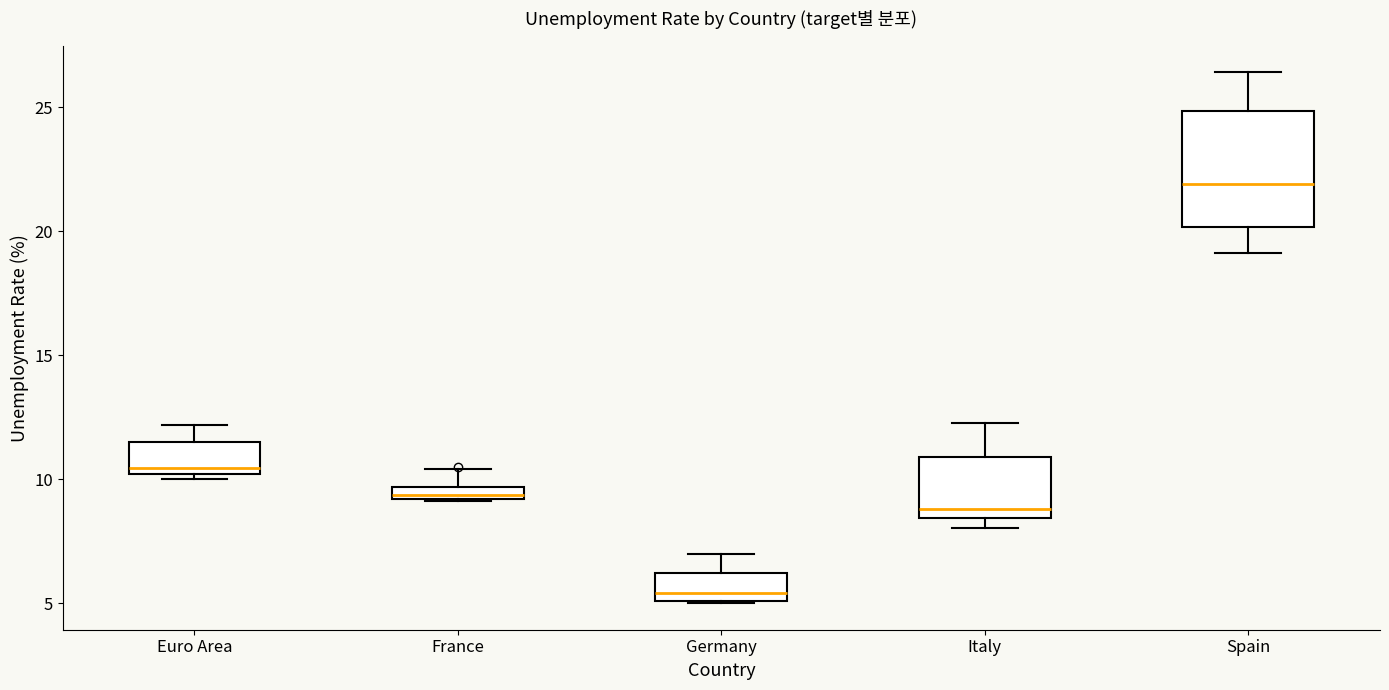

Which box is the tallest, from its lower edge to its upper edge?

Spain